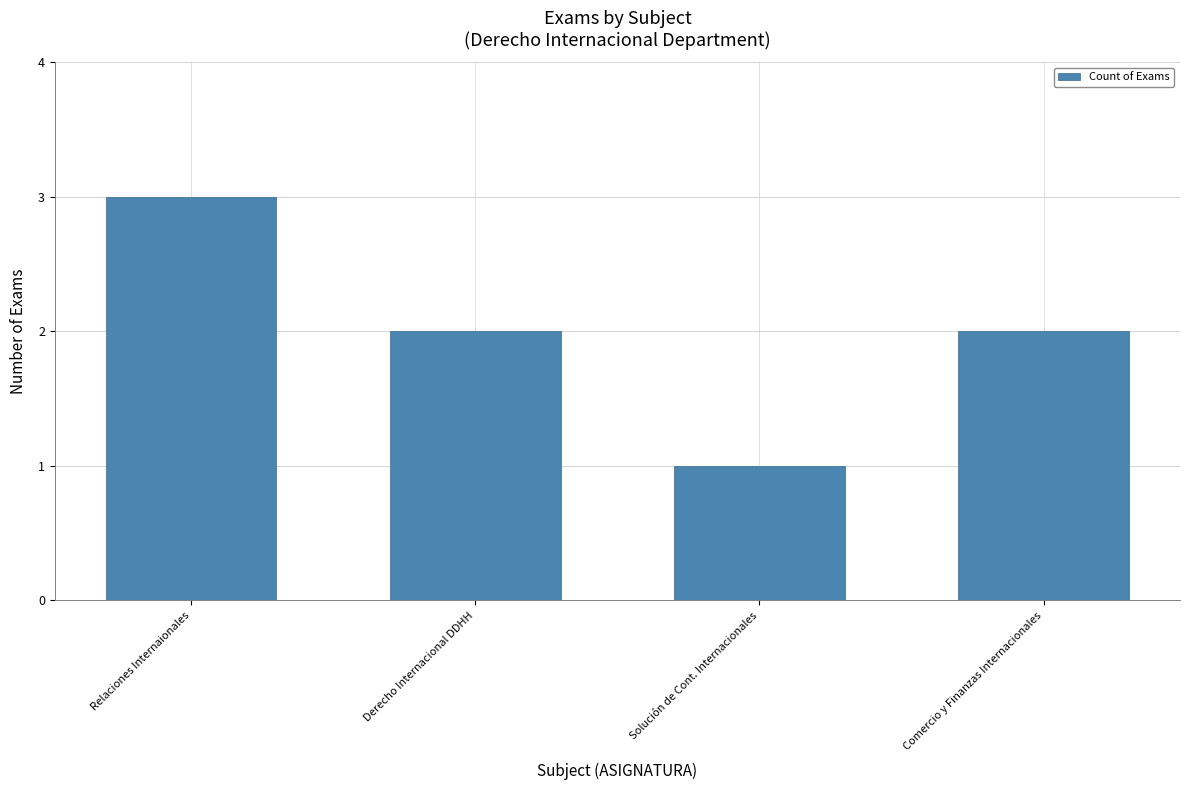

The value at Solución de Cont. Internacionales is 1. True or false?

True